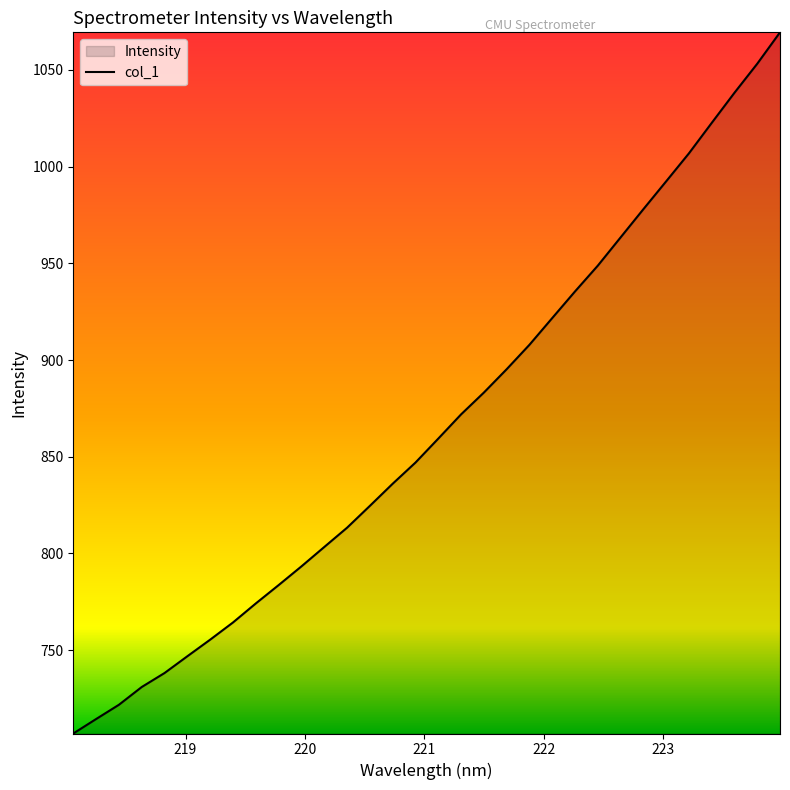

True or false: there are more than 2 points higher than both neighbors.

False